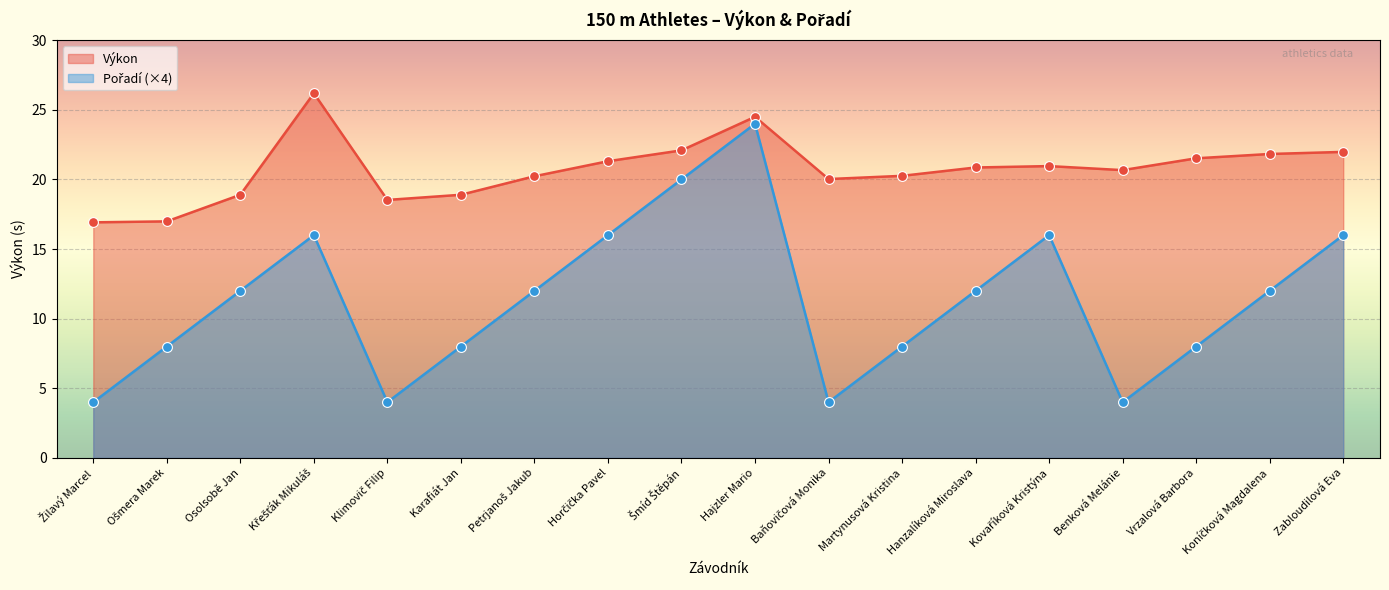

Which series has the largest Y range (max minus min)?

Pořadí